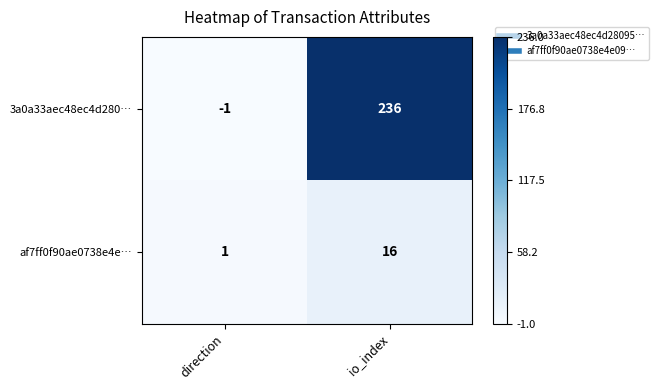

The value of 3a0a33aec48ec4d280… at io_index is 236. True or false?

True